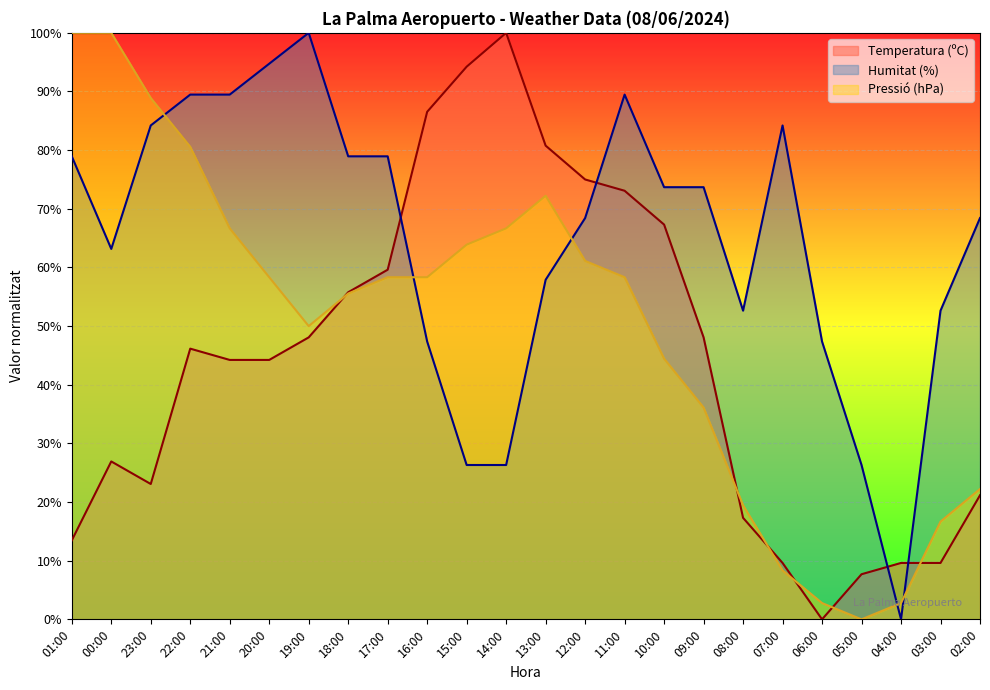

Where do Humitat (%) and Pressió (hPa) first cross each other?

23:00 and 22:00